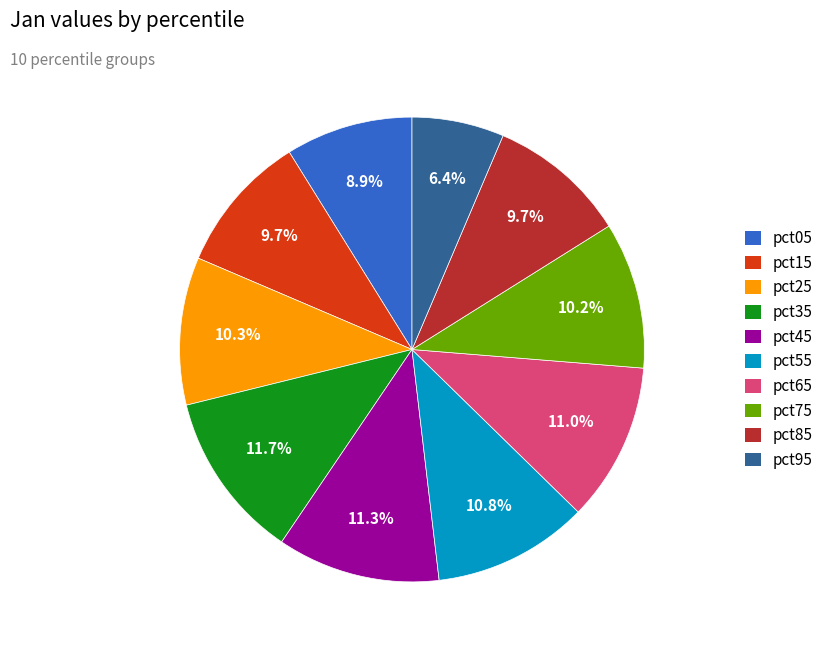

How many slices are in this pie chart?

10